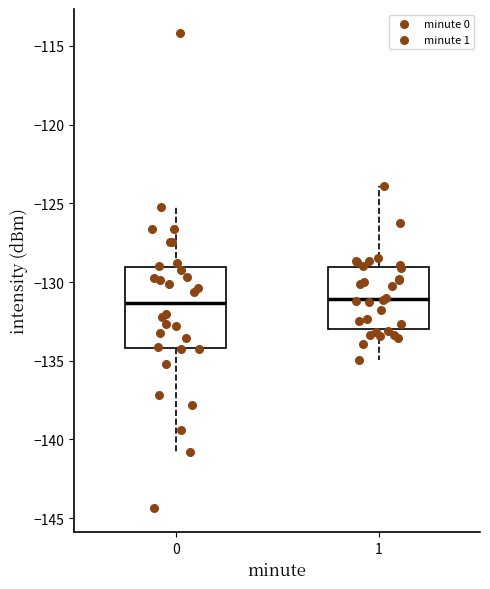

Reading left to right, transcribe this box plot: for each box, give where its median line is, the range the box spans, and where its two whiskers end, as read against the y-axis. The values are not printed on the chart, so give them approximately, as read against the axis.

0: median -131.5, box -134.0 to -129.0, whiskers -141.0 to -125.0
1: median -131.0, box -133.0 to -129.0, whiskers -135.0 to -124.0